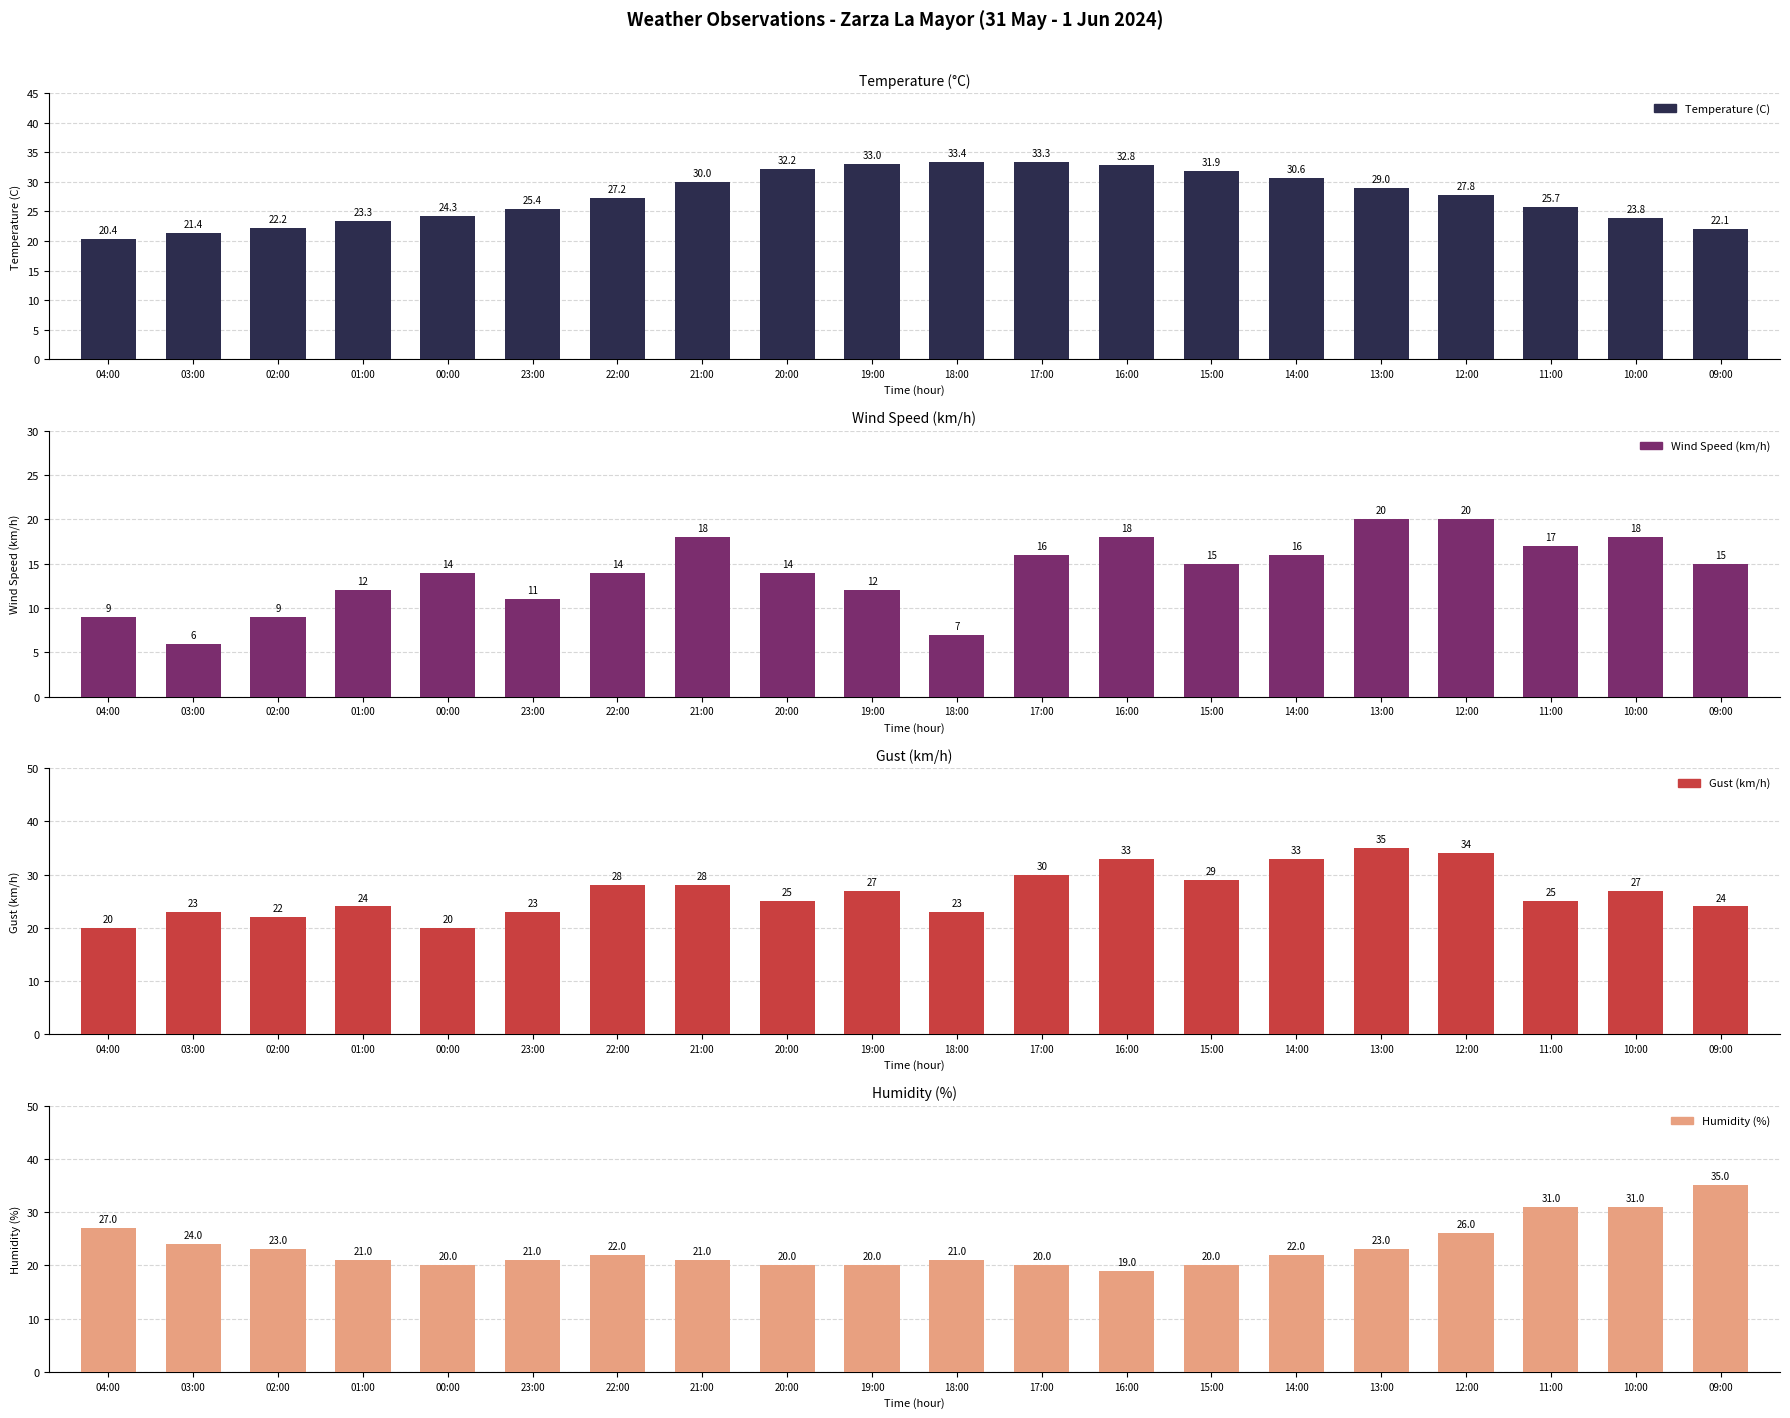

Between 19:00 and 00:00, which is larger?

19:00